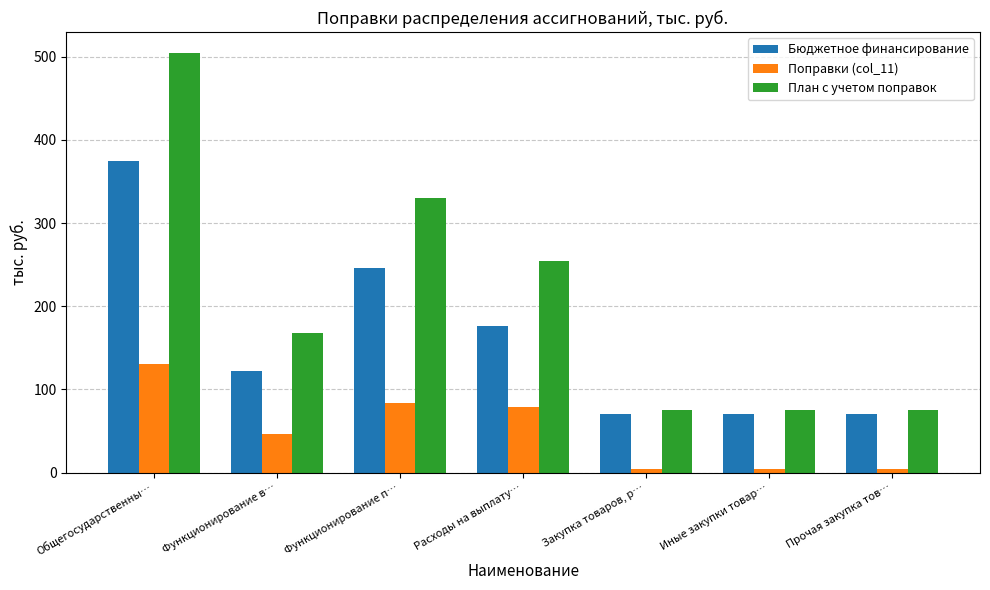

What are all the series names shown in the legend?

Бюджетное финансирование, Поправки (col_11), План с учетом поправок